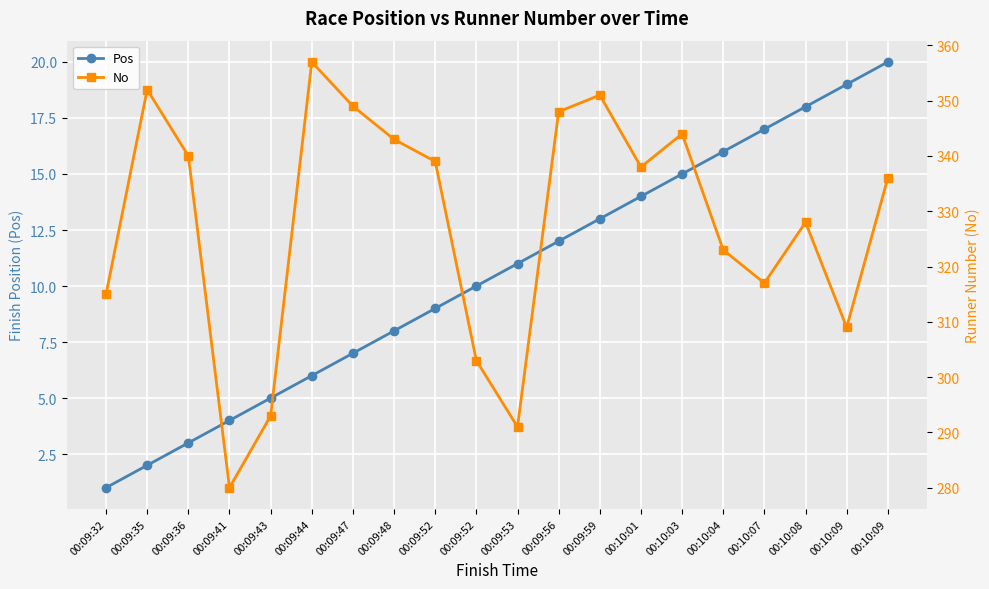

At how many categories does at least one series exceed 274?

20